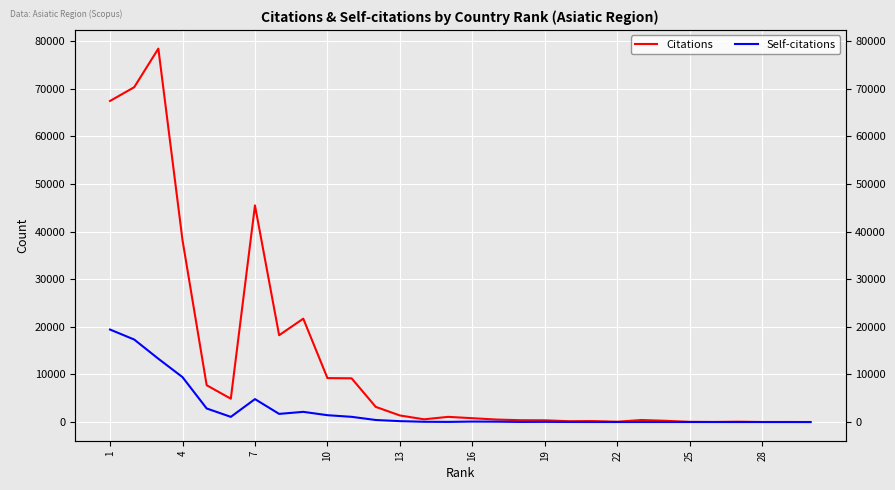

Reading left to right, what are all the values shown in this chart?

Citations: 67425	70307	78413	38193	7734	4900	45490	18231	21708	9228	9183	3185	1382	575	1090	807	526	385	366	175	209	66	427	261	41	19	72	11	16	8
Self-citations: 19422	17326	13294	9432	2852	1090	4818	1713	2142	1439	1096	431	190	59	32	102	81	22	43	16	10	5	8	9	6	3	3	2	0	0